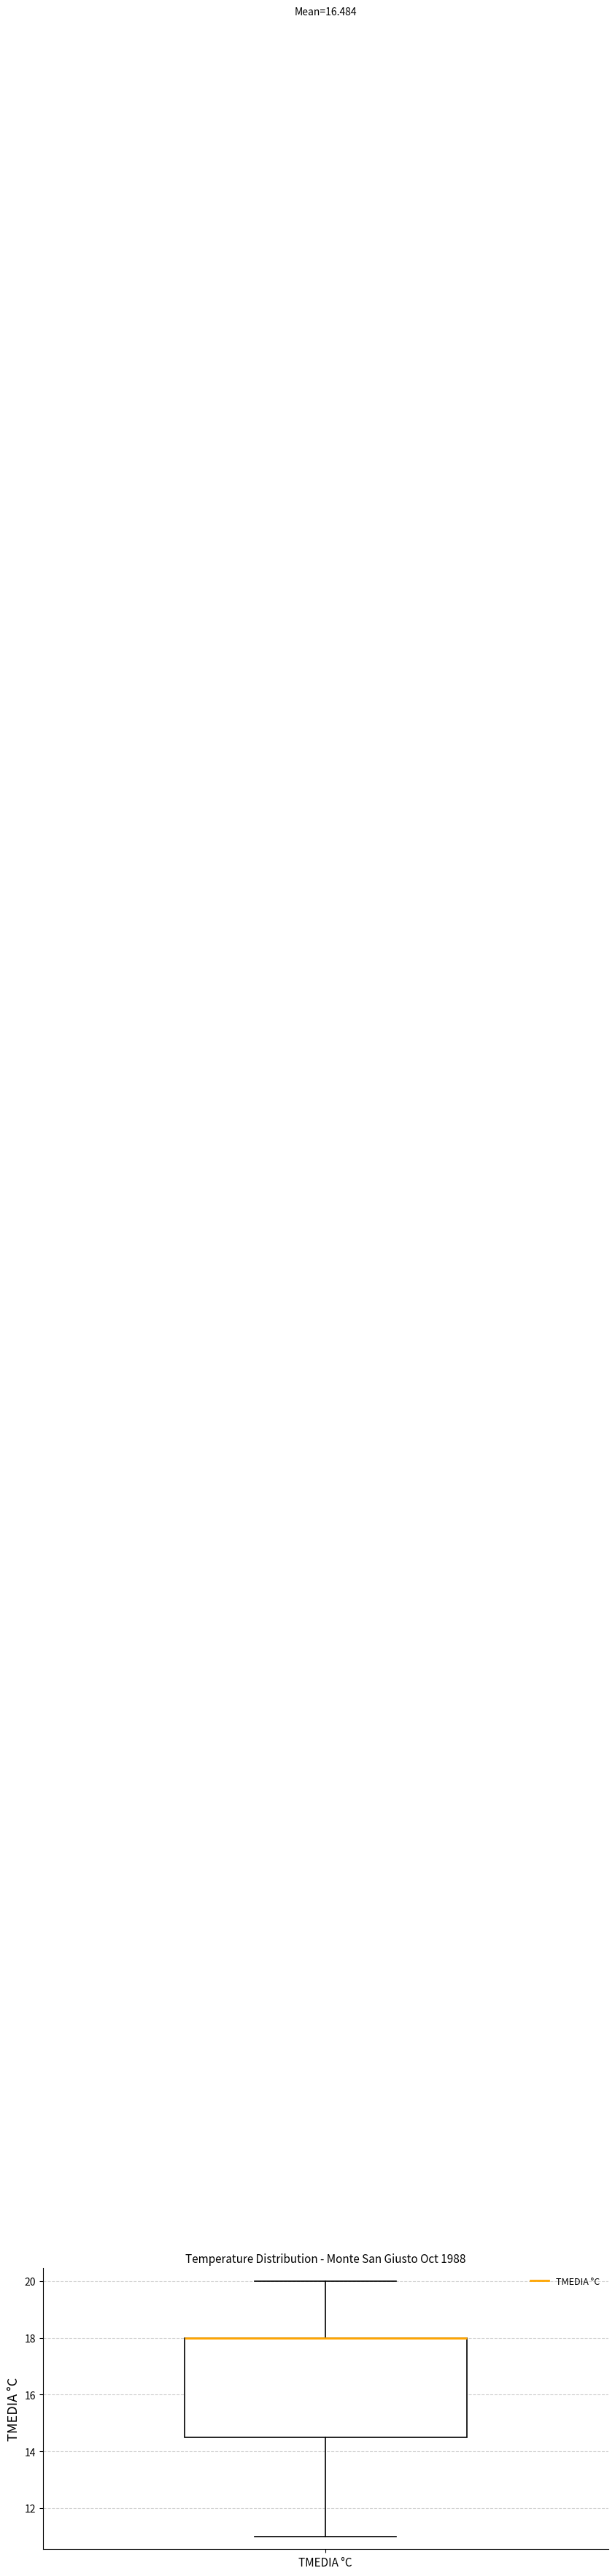

Transcribe this box plot: give where the median line is, the range the box spans, and where the two whiskers end, as read against the y-axis. The values are not printed on the chart, so give them approximately, as read against the axis.

median 18.0 (drawn on the box's upper edge), box 14.6 to 18.0, whiskers 11.0 to 20.0